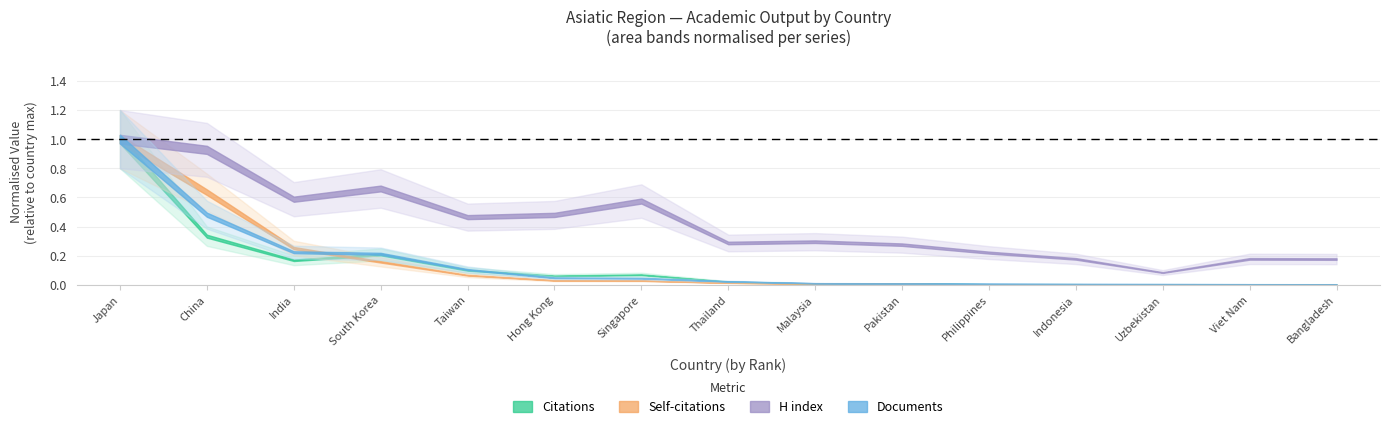

True or false: Self-citations and H index cross at least once.

False